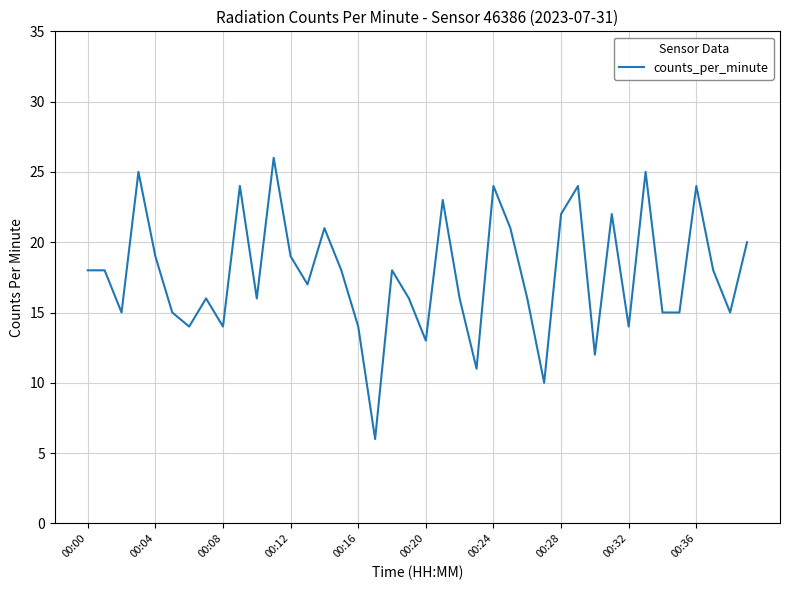

What is the maximum value shown in the chart?

26